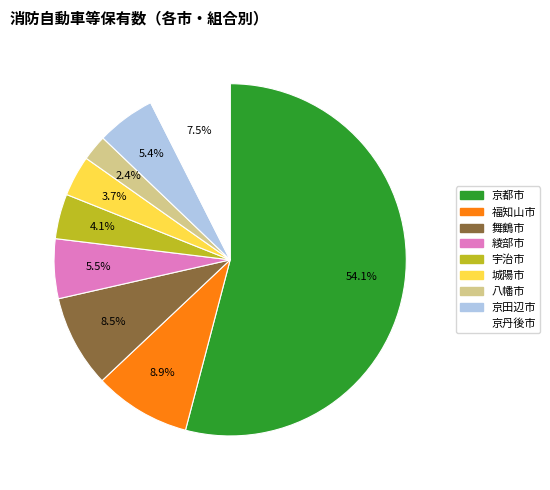

Does 舞鶴市 represent more than half of the total?

No